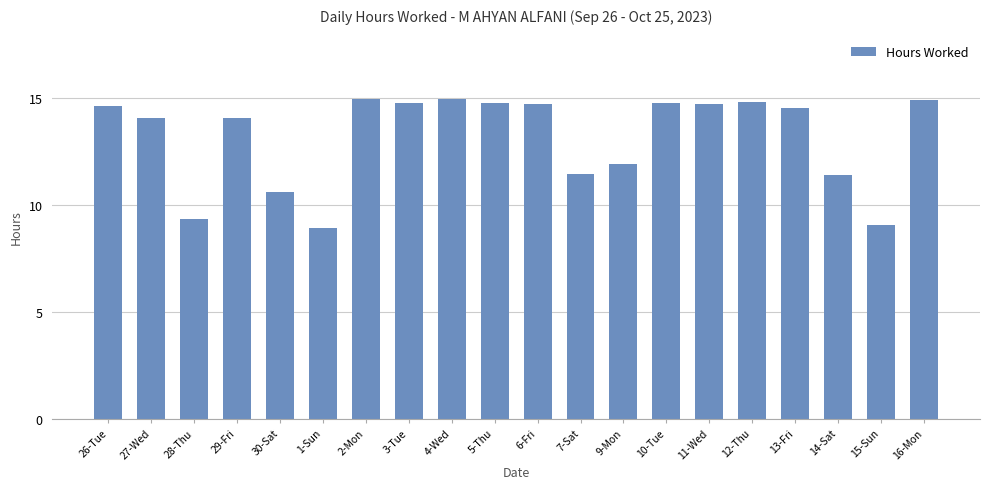

What is the value of the 18th bar from the left?

11.4